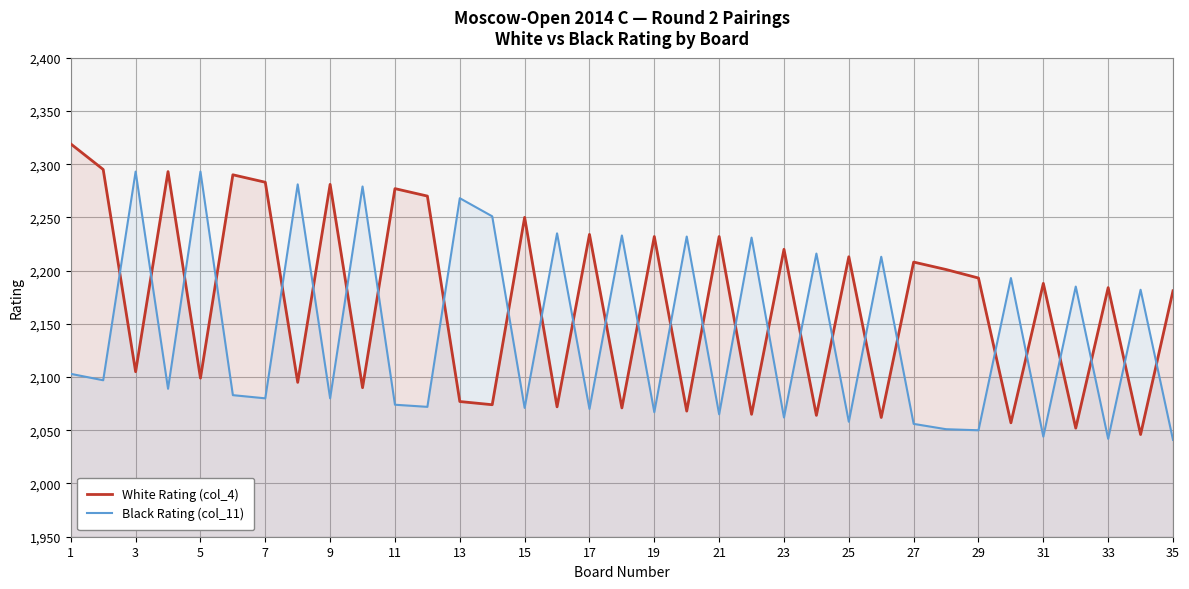

The Black Rating (col_11) series shows 3383 at 5. True or false?

False